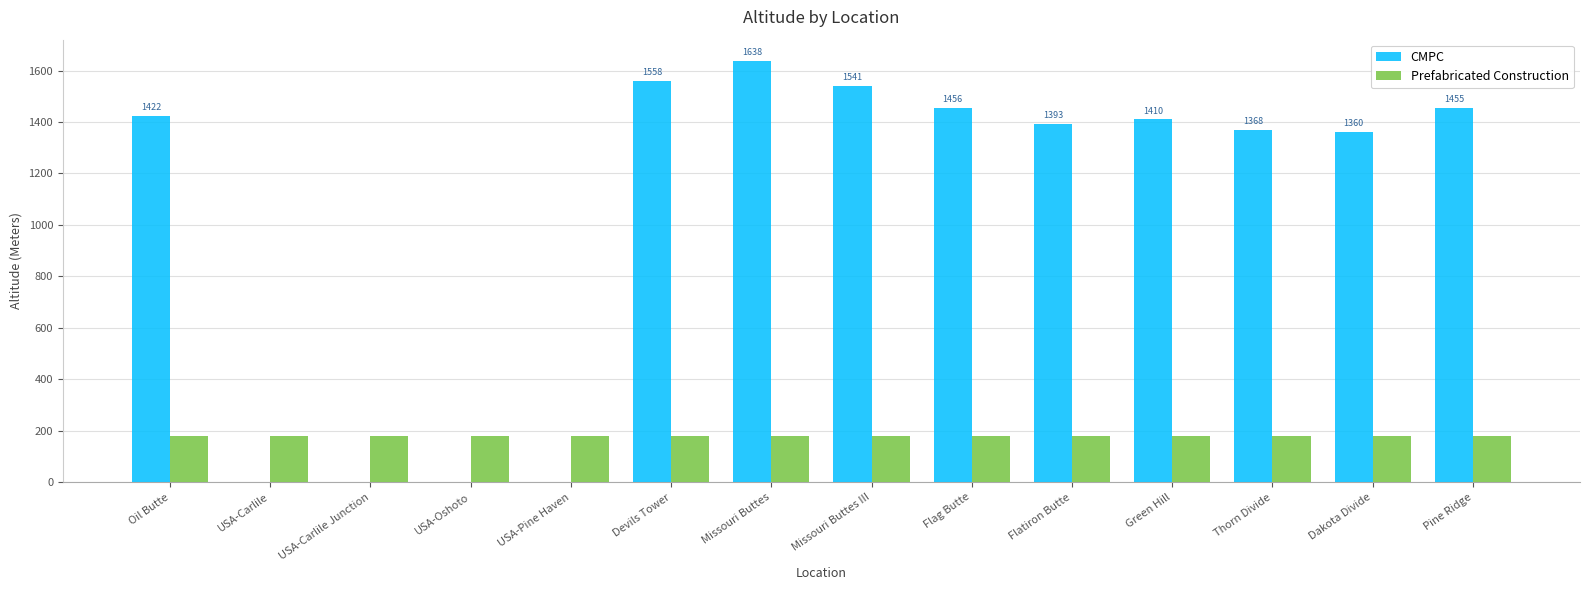

Which series changed the most between USA-Carlile Junction and Devils Tower?

CMPC